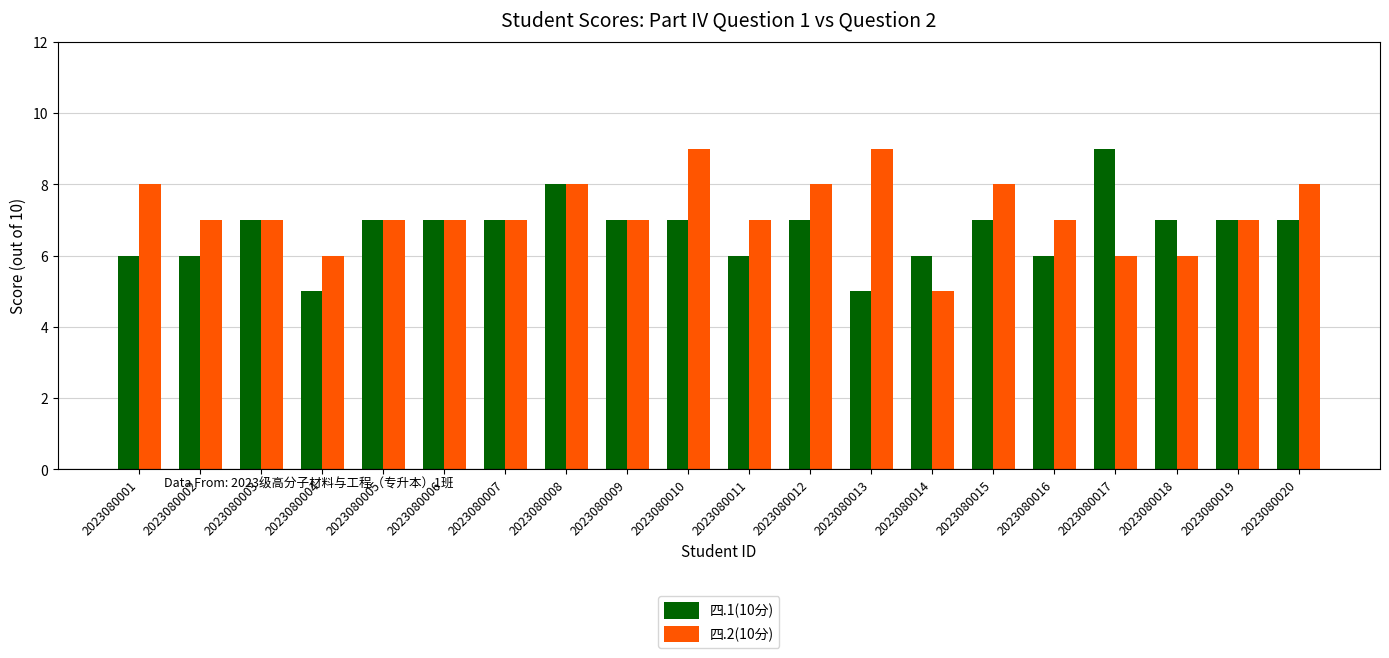

Between 2023080006 and 2023080014, which series saw the biggest shift?

四.2(10分)